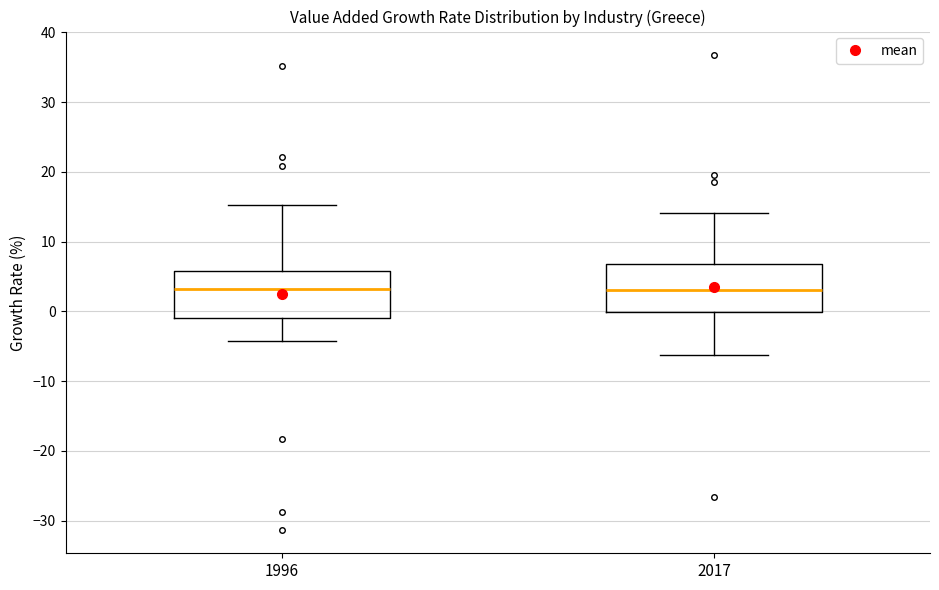

Reading left to right, transcribe this box plot: for each box, give where its median line is, the range the box spans, and where its two whiskers end, as read against the y-axis. The values are not printed on the chart, so give them approximately, as read against the axis.

1996: median 3, box -1 to 6, whiskers -4 to 15
2017: median 3, box 0 to 7, whiskers -6 to 14